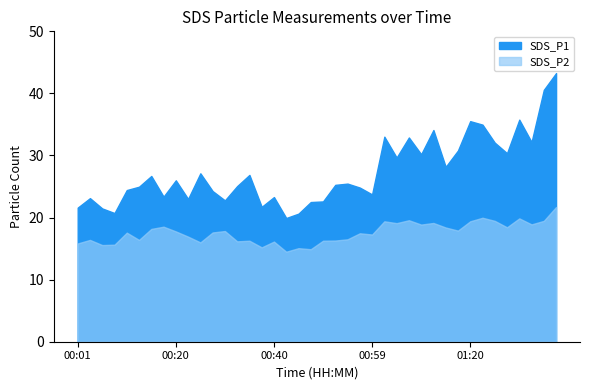

Which has a higher value, 01:18 or 01:13?

01:13